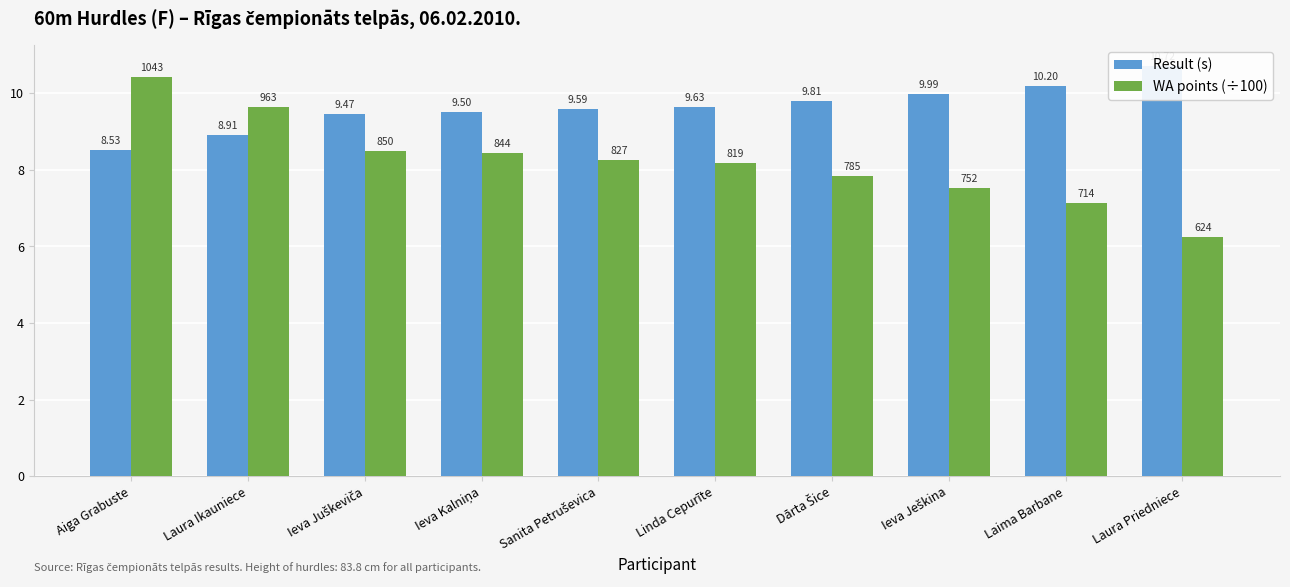

What is the spread (max minus min) of values at Aiga Grabuste?

1.9